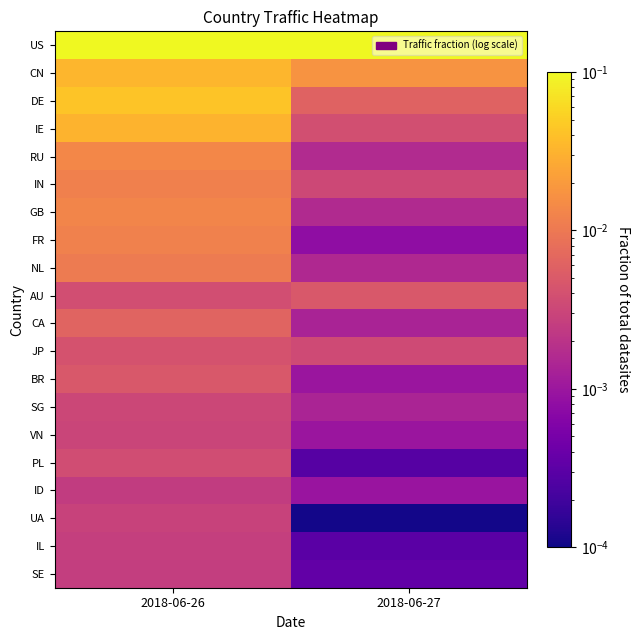

What is the total value across all series at 2018-06-26?

0.8